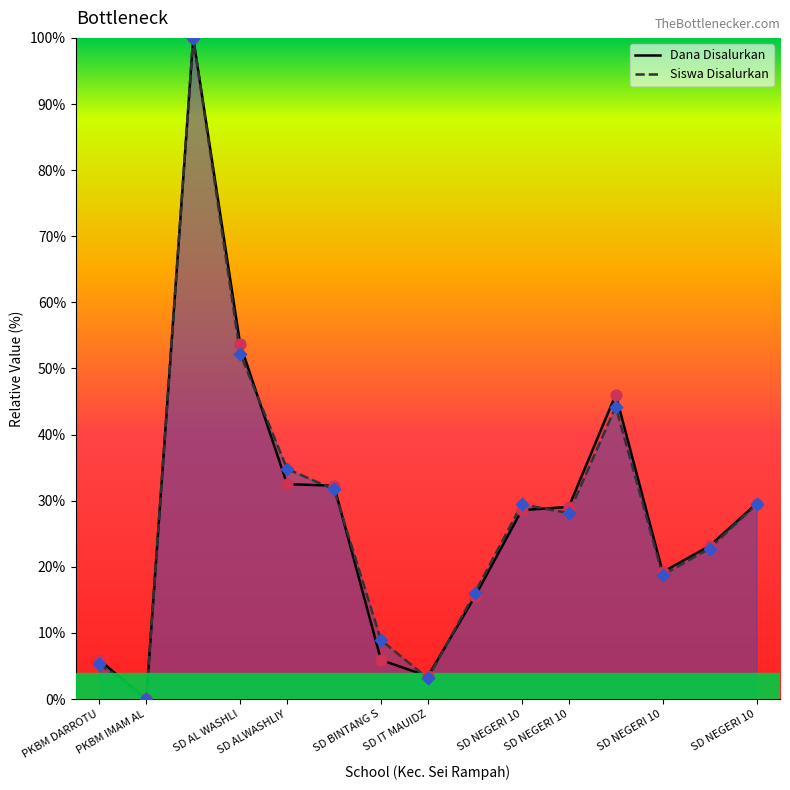

What is the total value across all series at SD NEGERI 10?

58.0